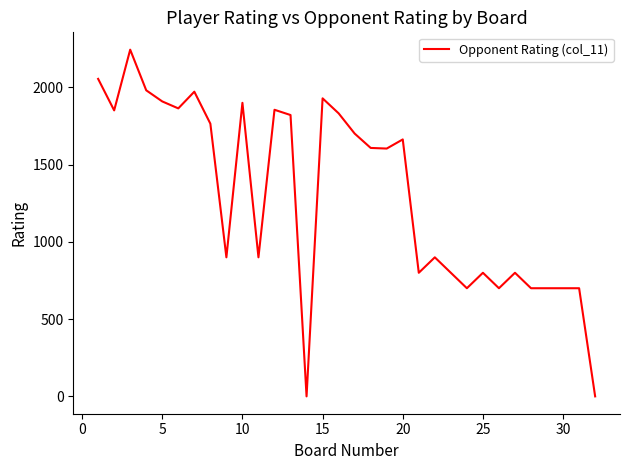

True or false: there are more than 0 points higher than both neighbors.

True